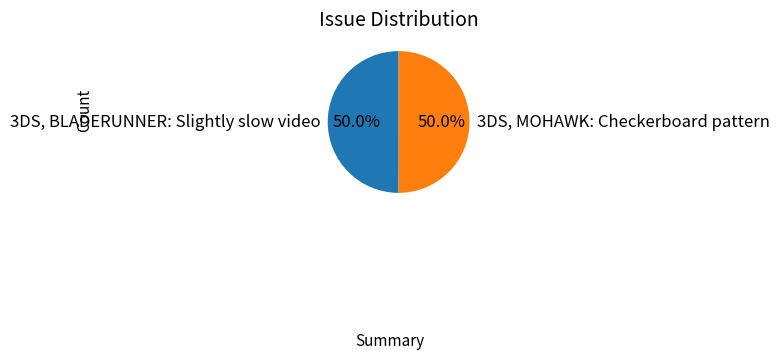

True or false: 3DS, BLADERUNNER: Slightly slow video accounts for 59% of the total.

False